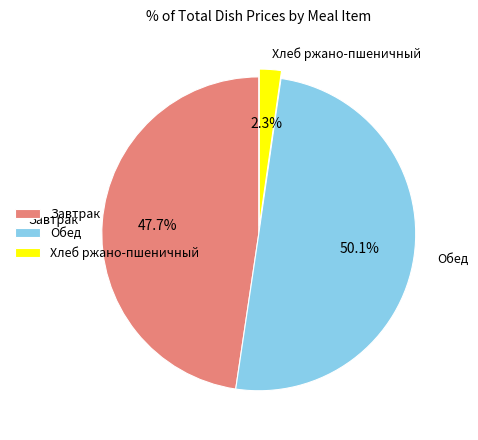

Between Хлеб ржано-пшеничный and Завтрак, which is larger?

Завтрак